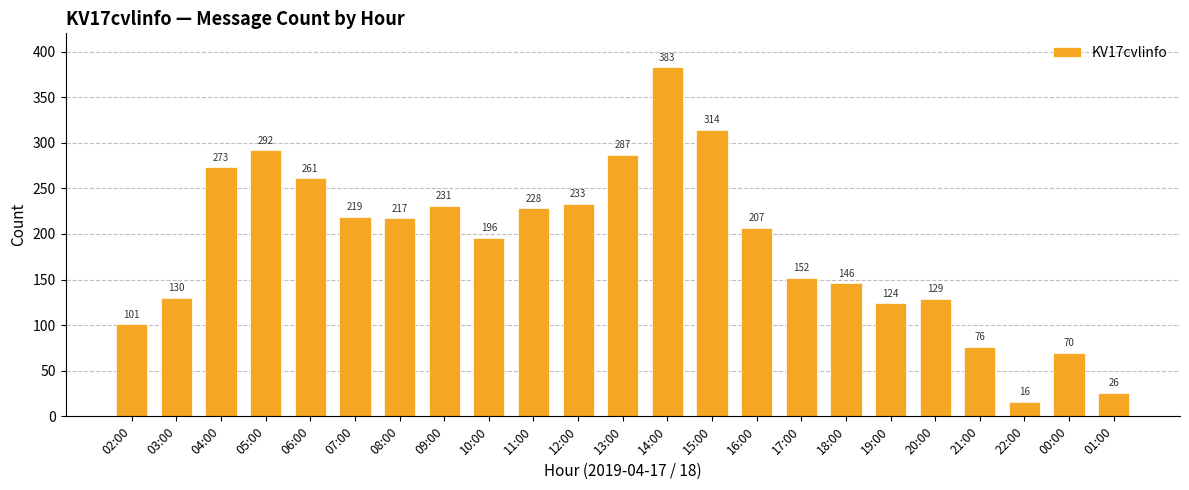

Reading left to right, transcribe all the data shown in this chart.

101	130	273	292	261	219	217	231	196	228	233	287	383	314	207	152	146	124	129	76	16	70	26